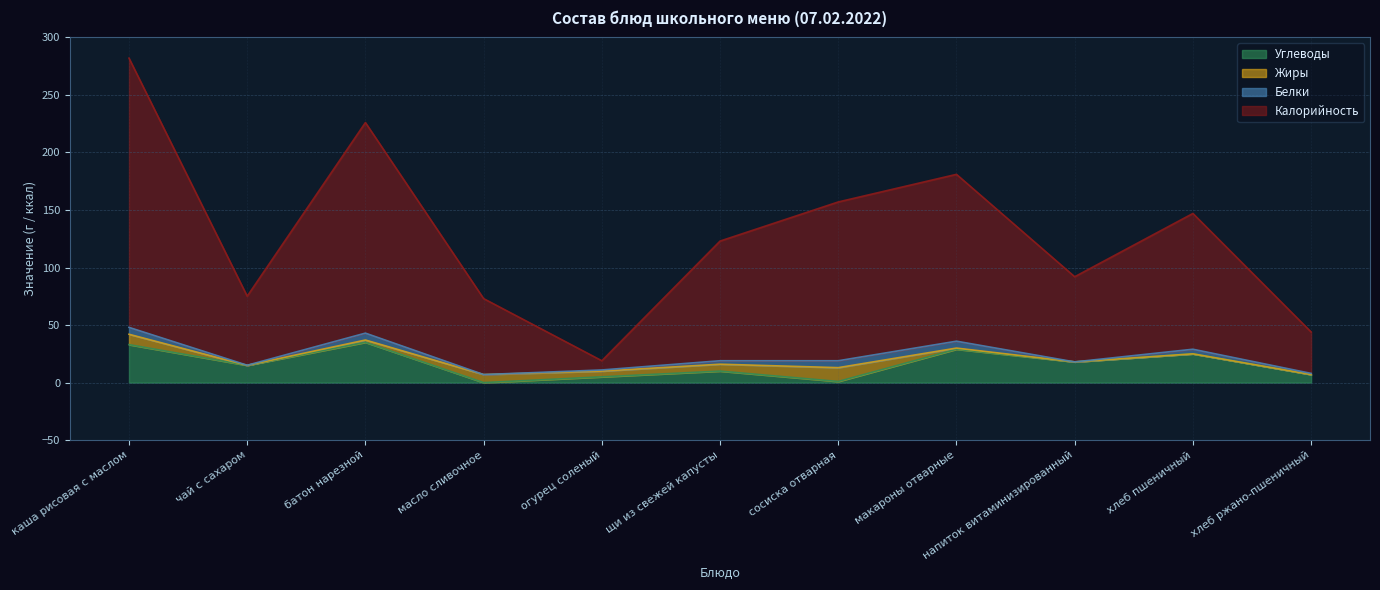

Which series has the widest spread of values?

Калорийность